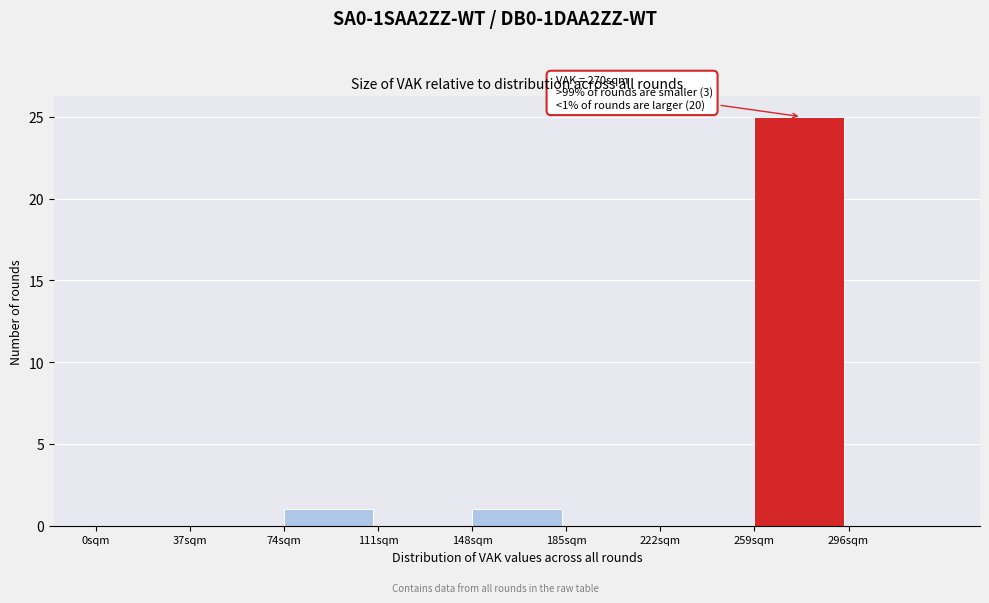

Which range on the x-axis has the tallest bar?

259 to 296